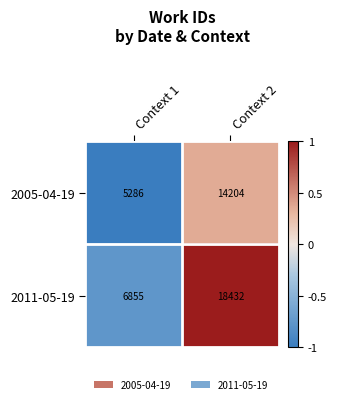

At which category is the sum across all series the highest?

Context 2